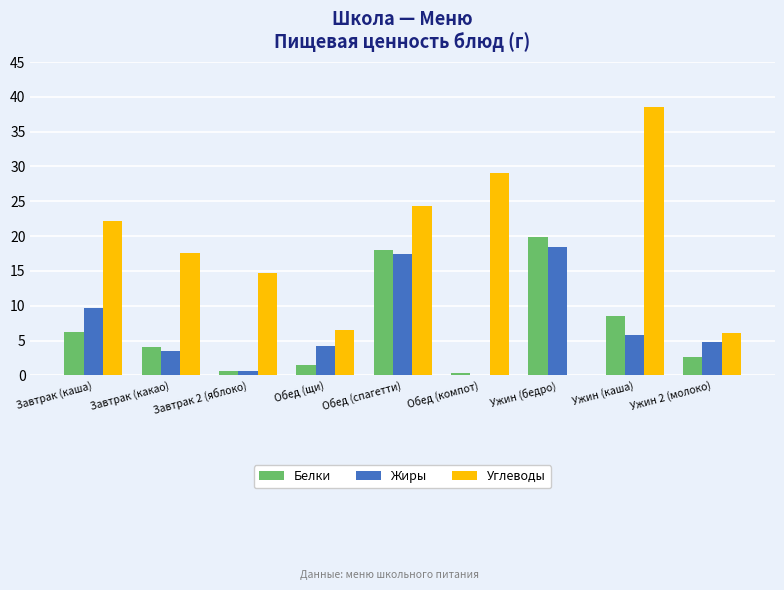

The Жиры series shows 5.8 at Ужин (каша). True or false?

True